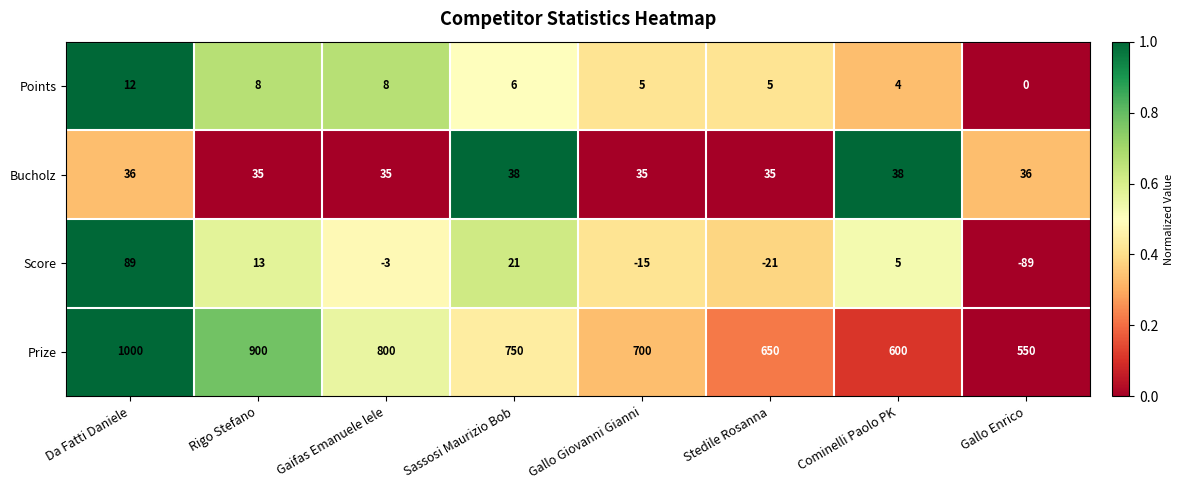

The Prize series shows 650 at Stedile Rosanna. True or false?

True